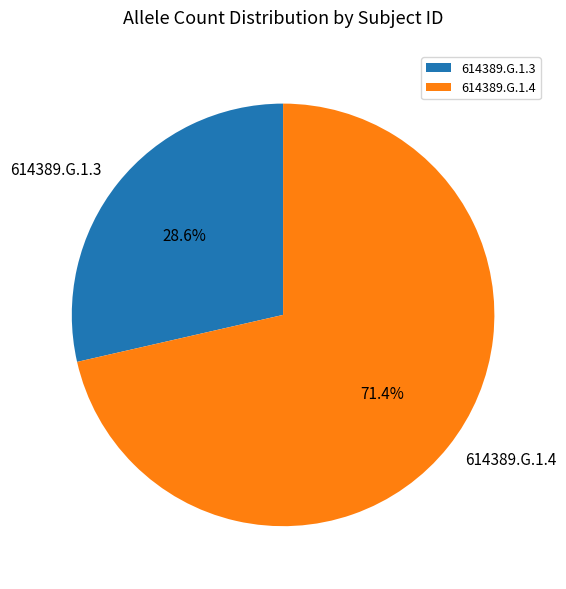

The 614389.G.1.3 slice represents 29% of the pie. True or false?

True